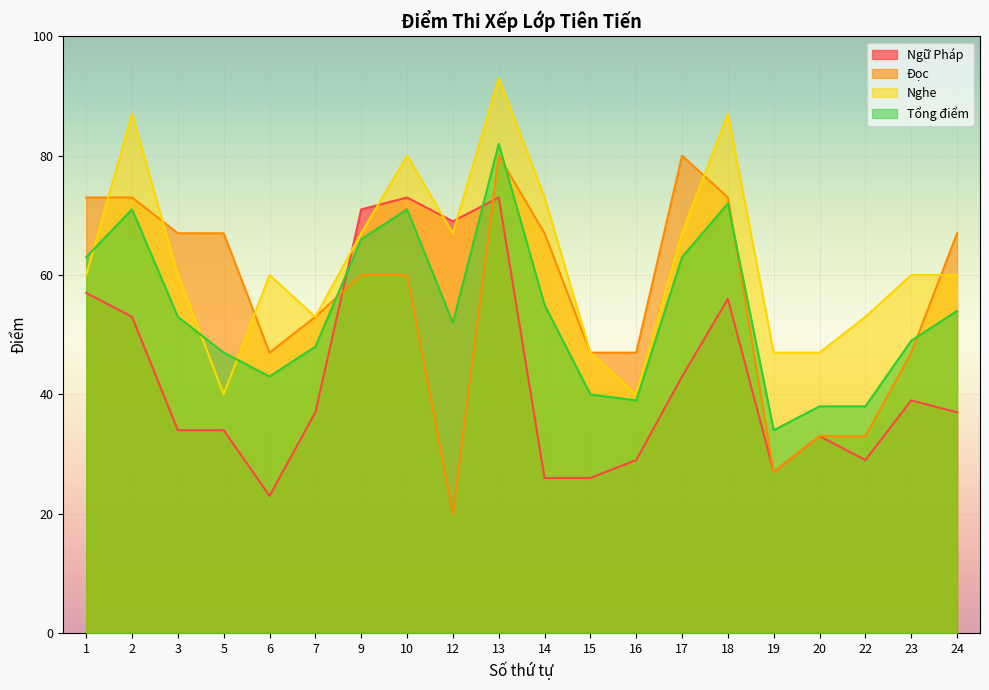

Reading left to right, extract all data points from this chart.

Ngữ Pháp: 57	53	34	34	23	37	71	73	69	73	26	26	29	43	56	27	33	29	39	37
Đọc: 73	73	67	67	47	53	60	60	20	80	67	47	47	80	73	27	33	33	47	67
Nghe: 60	87	60	40	60	53	67	80	67	93	73	47	40	67	87	47	47	53	60	60
Tổng điểm: 63	71	53	47	43	48	66	71	52	82	55	40	39	63	72	34	38	38	49	54